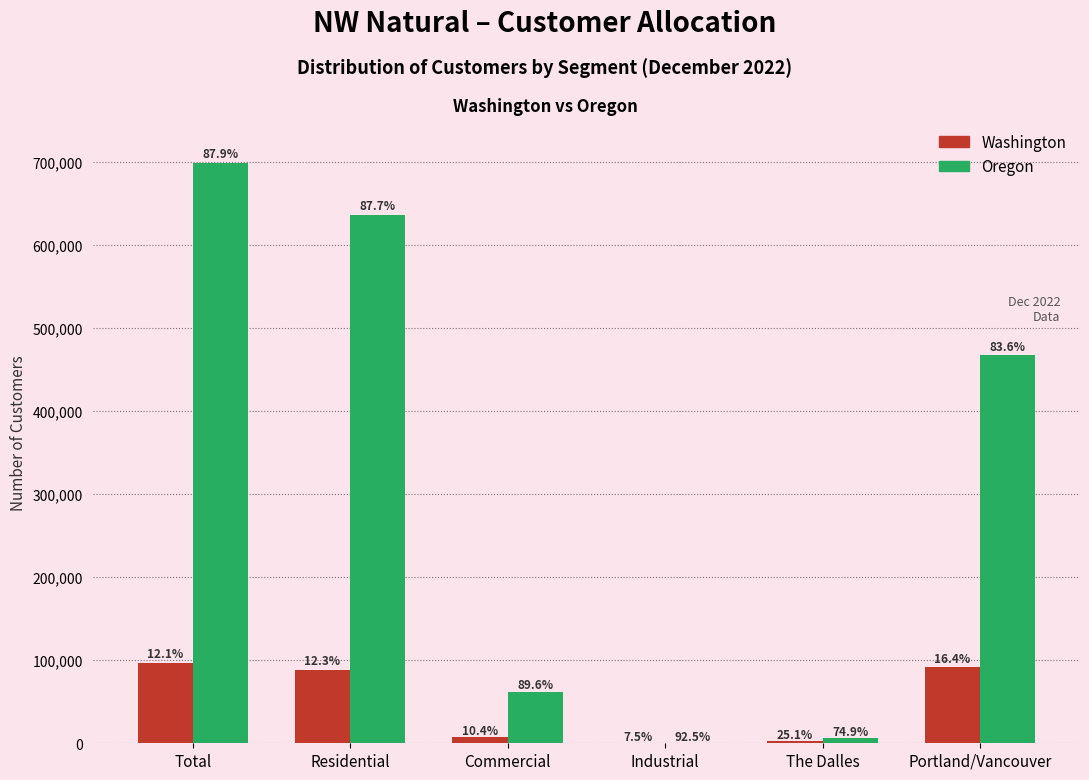

How many groups of bars are there?

6